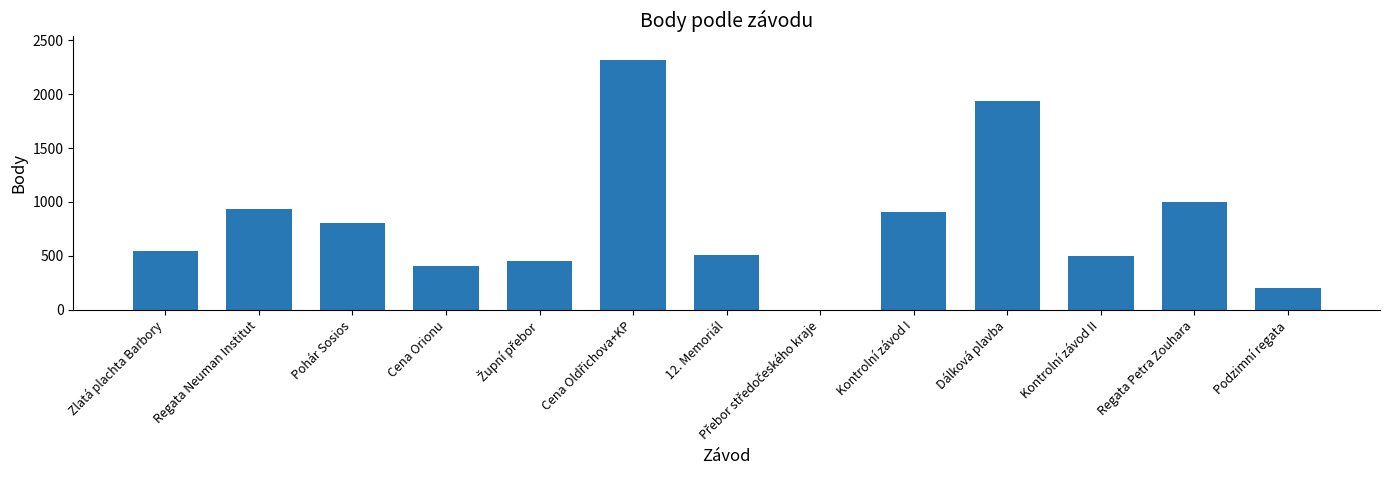

The value at Kontrolní závod II is 326. True or false?

False